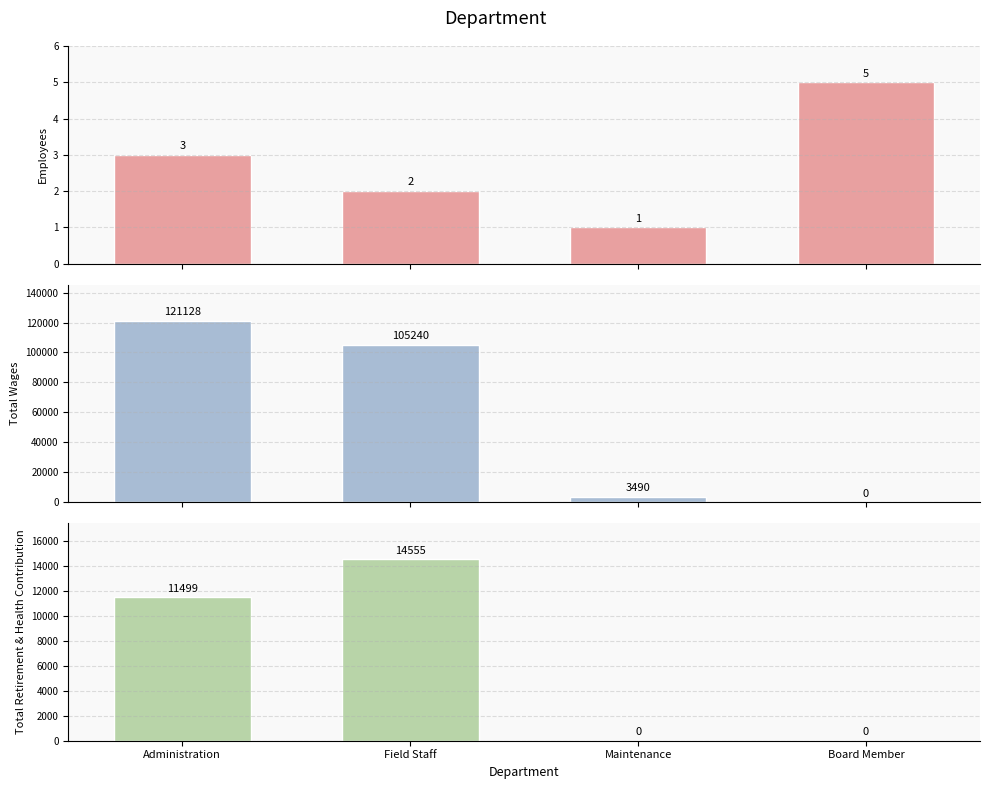

Is the value of Total Wages at Maintenance greater than the value of Employees at Board Member?

Yes